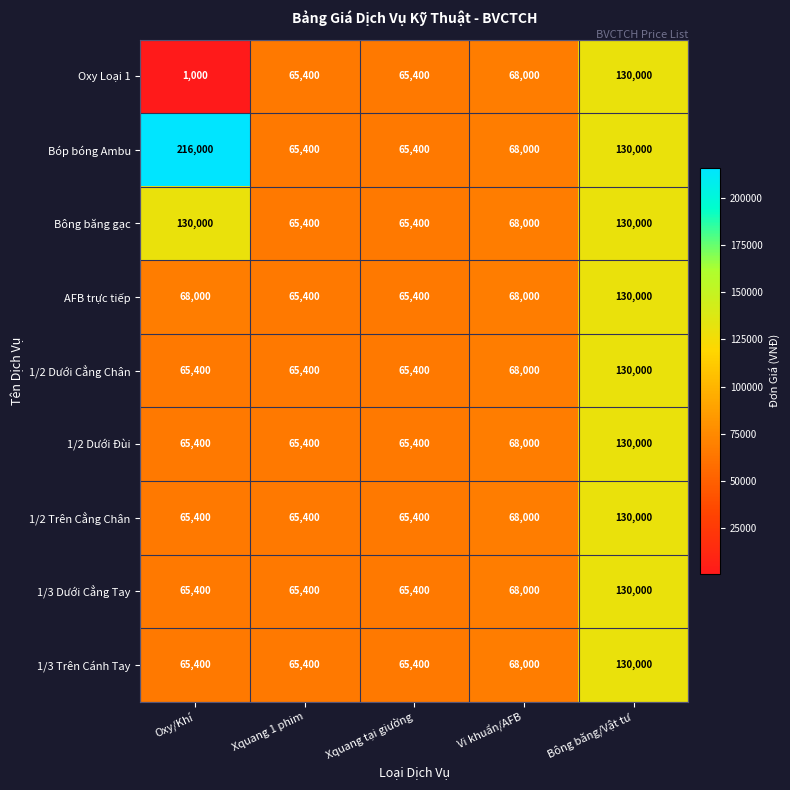

What is the sum of the 1/3 Dưới Cẳng Tay values at Xquang 1 phim and Vi khuẩn/AFB?

133400